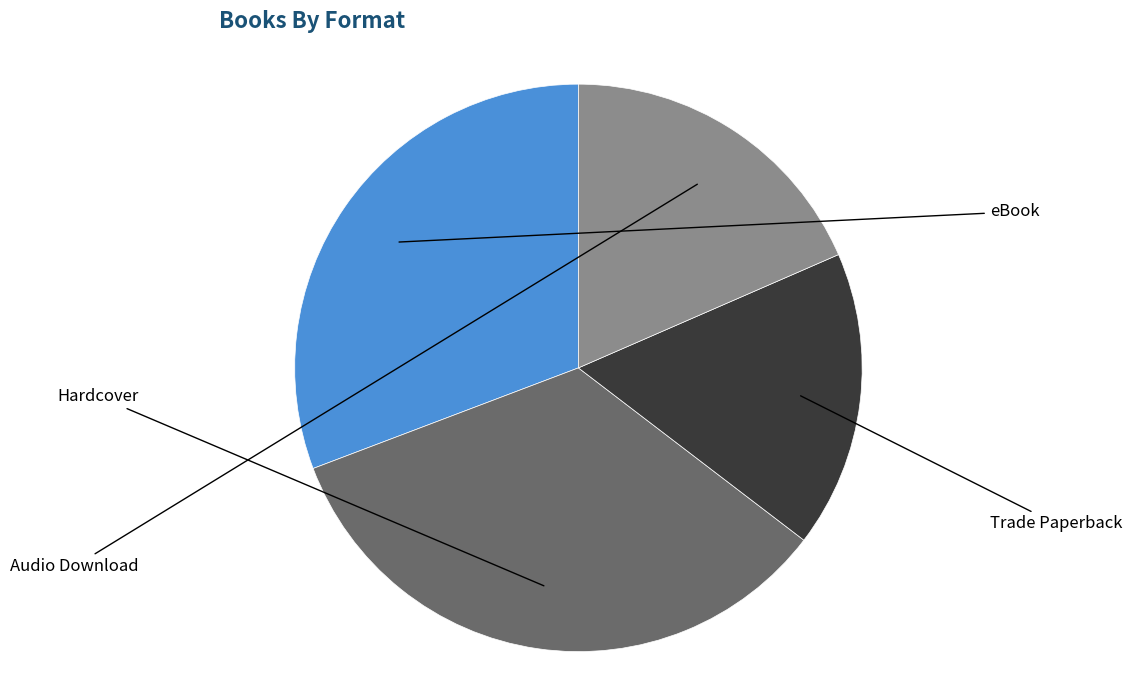

Is there a majority slice in this chart?

No